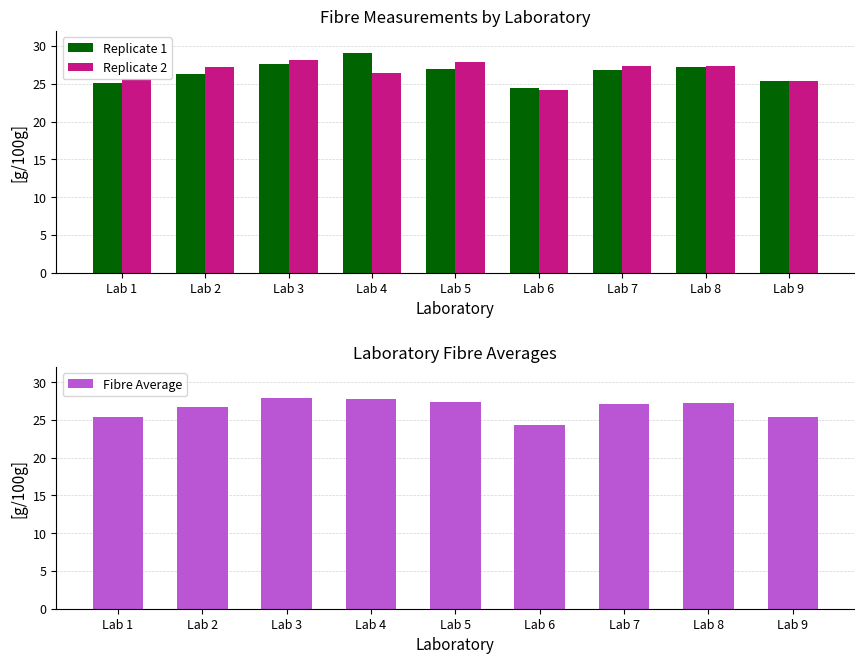

Which series has the largest range (max minus min)?

Replicate 1